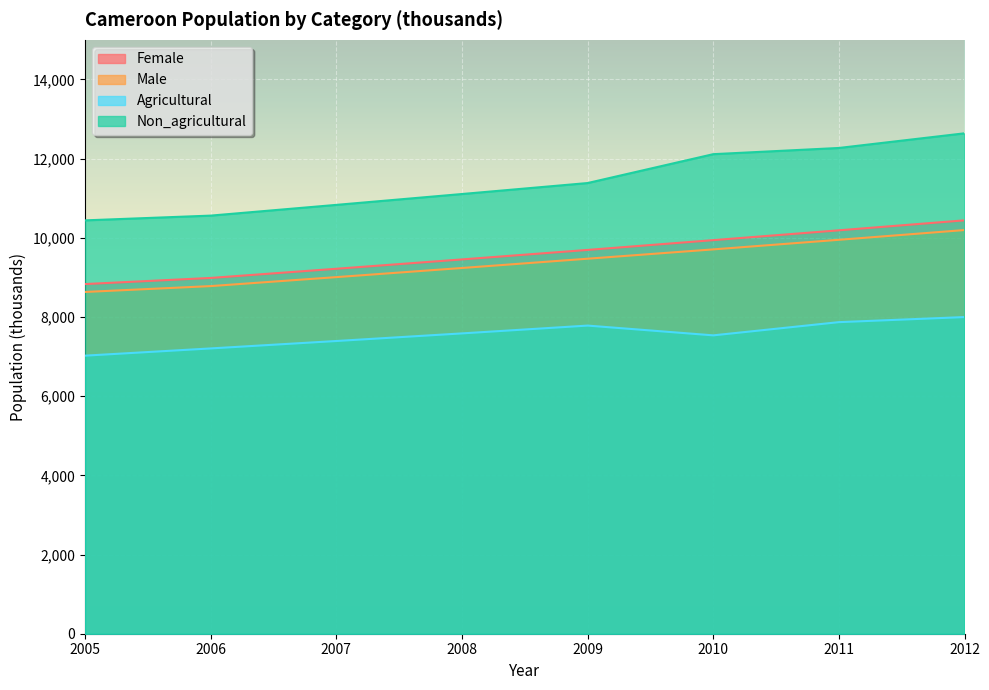

Where does the Agricultural series first go above 7585?

2008